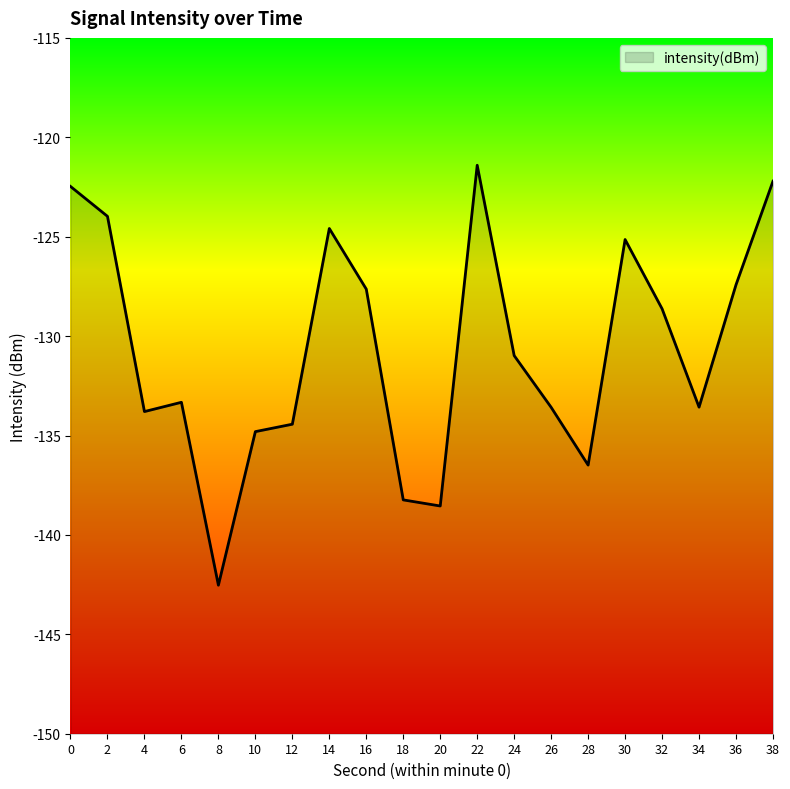

The chart shows a value of -124.0 at 2. True or false?

True